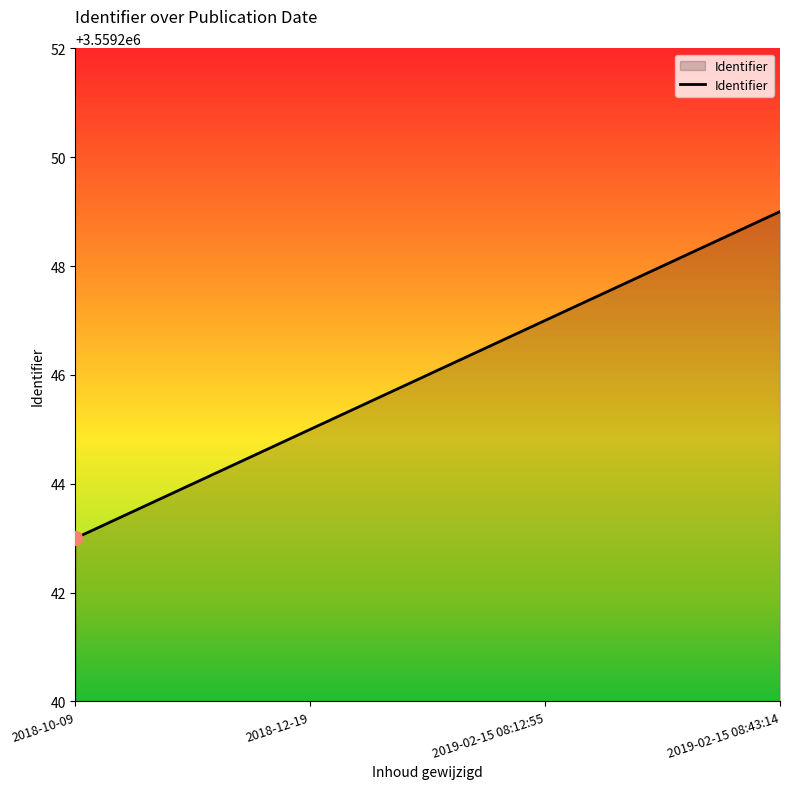

Count the values in the range 3559245 to 3559249.

3